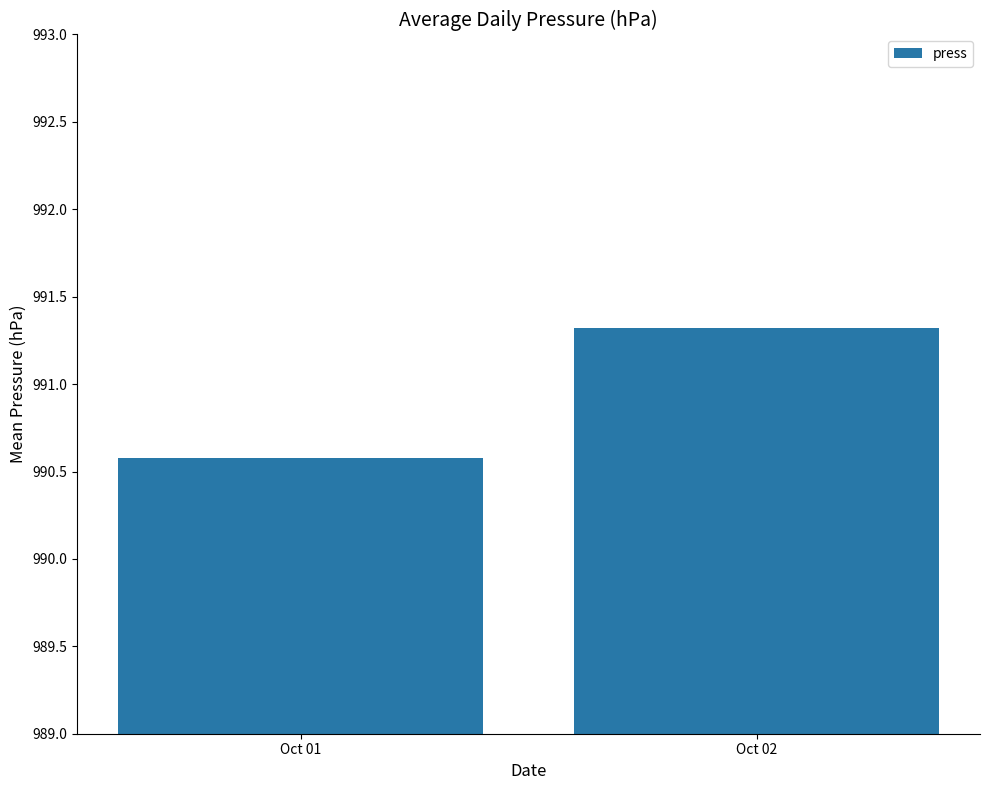

Between Oct 02 and Oct 01, which is larger?

Oct 02